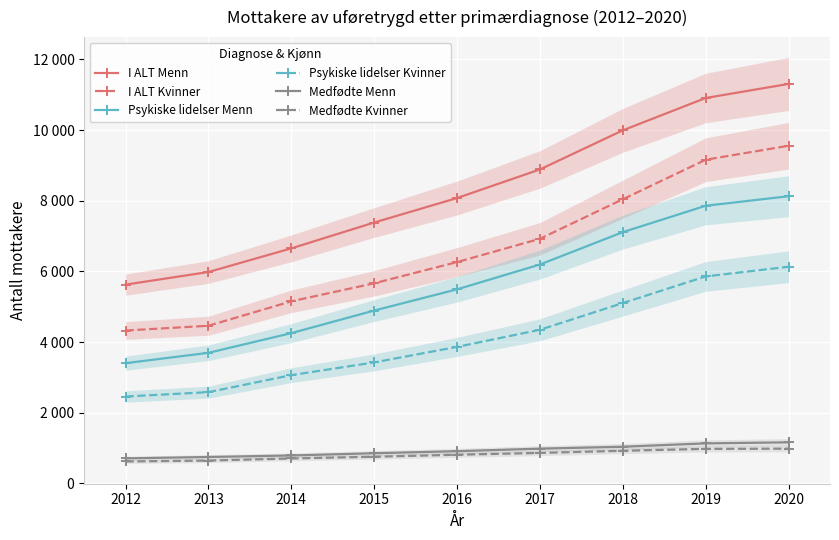

True or false: I ALT Kvinner and Psykiske lidelser Kvinner cross at least once.

False